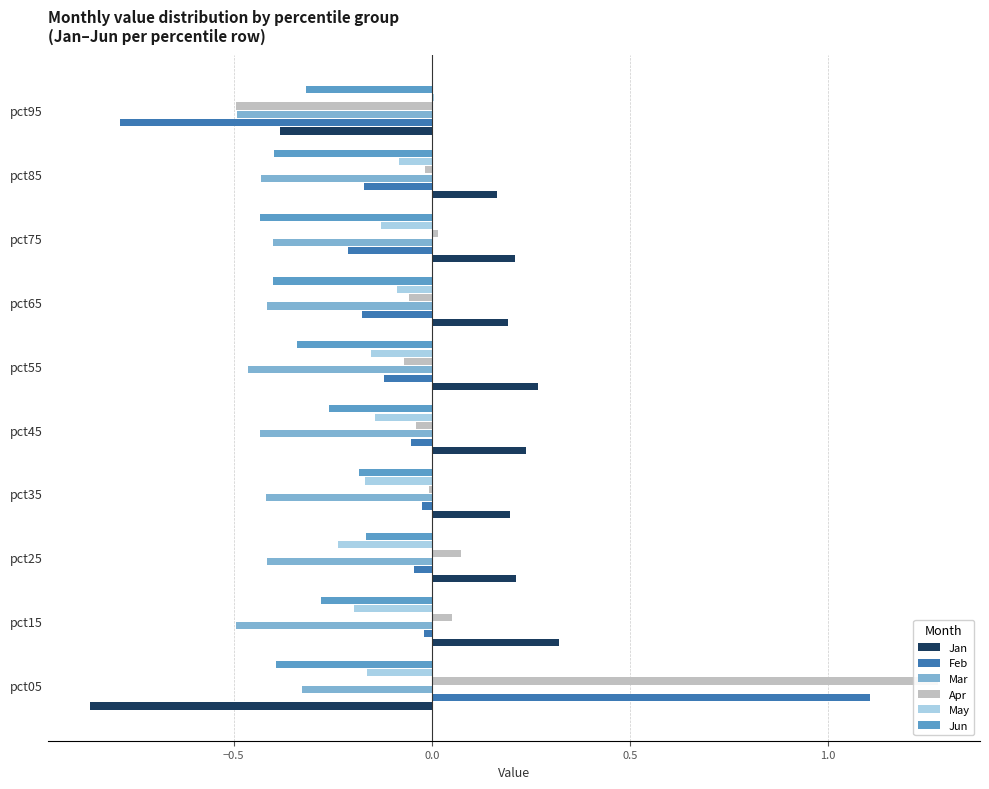

Reading right to left, transcribe all the data shown in this chart.

Jan: -0.4	0.2	0.2	0.2	0.3	0.2	0.2	0.2	0.3	-0.9
Feb: -0.8	-0.2	-0.2	-0.2	-0.1	-0.1	-0.0	-0.0	-0.0	1.1
Mar: -0.5	-0.4	-0.4	-0.4	-0.5	-0.4	-0.4	-0.4	-0.5	-0.3
Apr: -0.5	-0.0	0.0	-0.1	-0.1	-0.0	-0.0	0.1	0.1	1.3
May: 0.0	-0.1	-0.1	-0.1	-0.2	-0.1	-0.2	-0.2	-0.2	-0.2
Jun: -0.3	-0.4	-0.4	-0.4	-0.3	-0.3	-0.2	-0.2	-0.3	-0.4